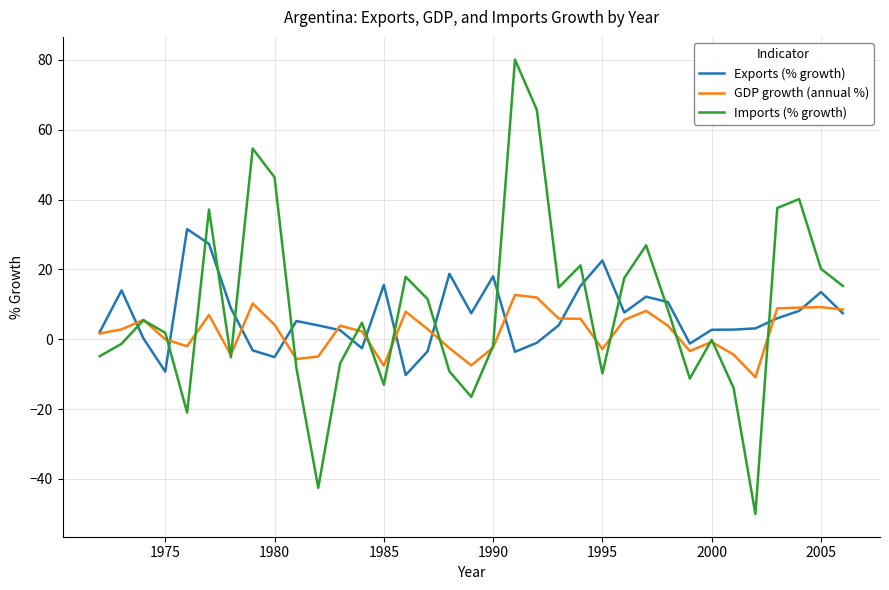

Which series has the largest range (max minus min)?

Imports (% growth)